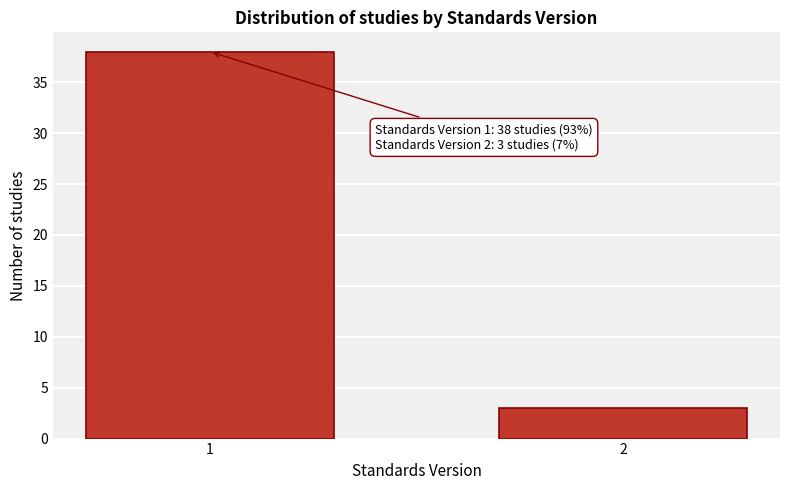

Reading right to left, what are all the values shown in this chart?

3	38